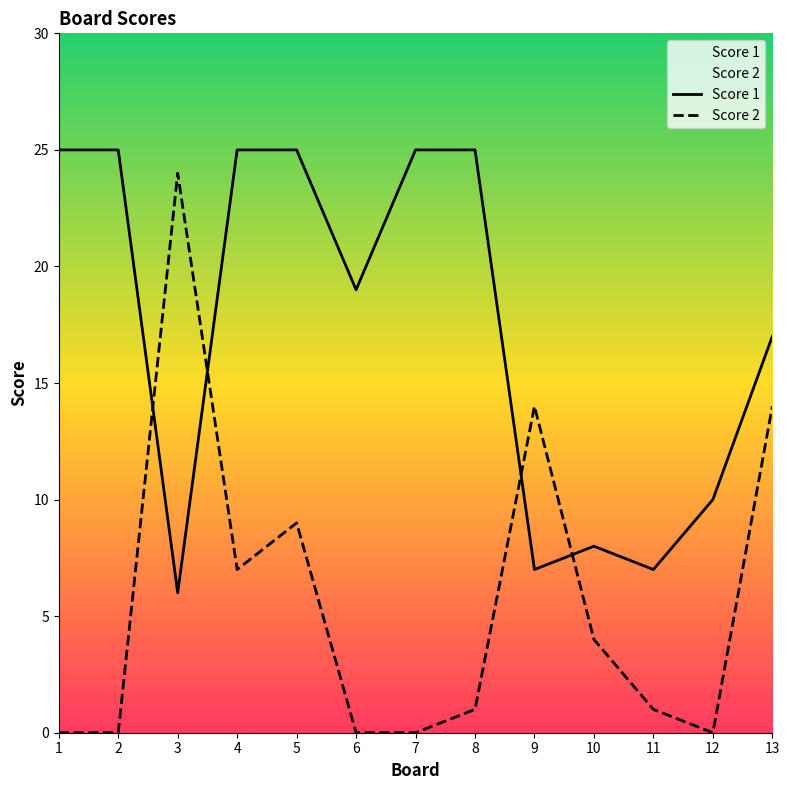

Where does the Score 2 series first go above 1?

3